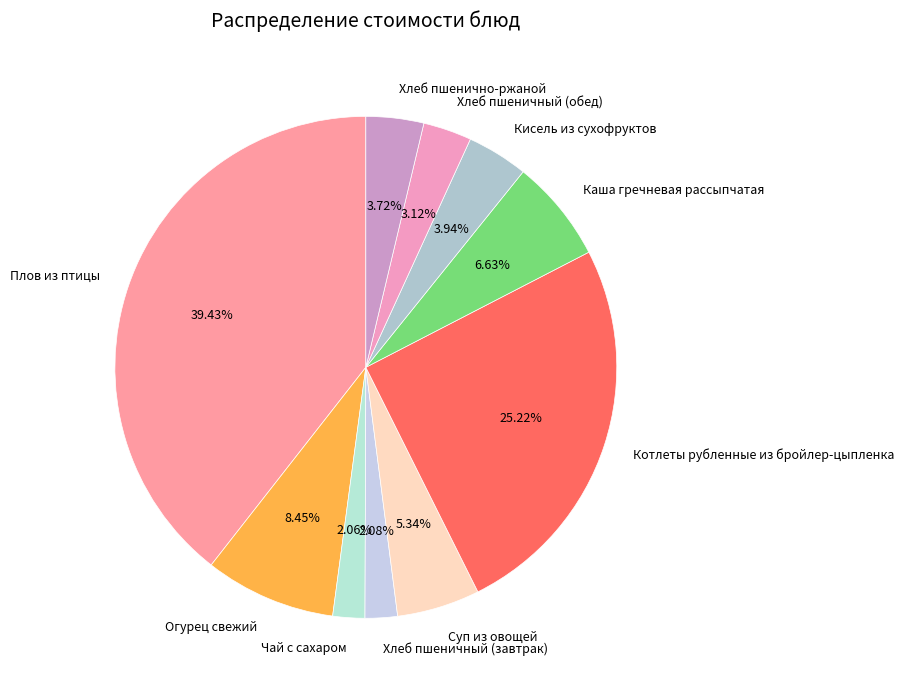

What is the ratio of the value at Чай с сахаром to the value at Хлеб пшеничный (завтрак)?

1.0